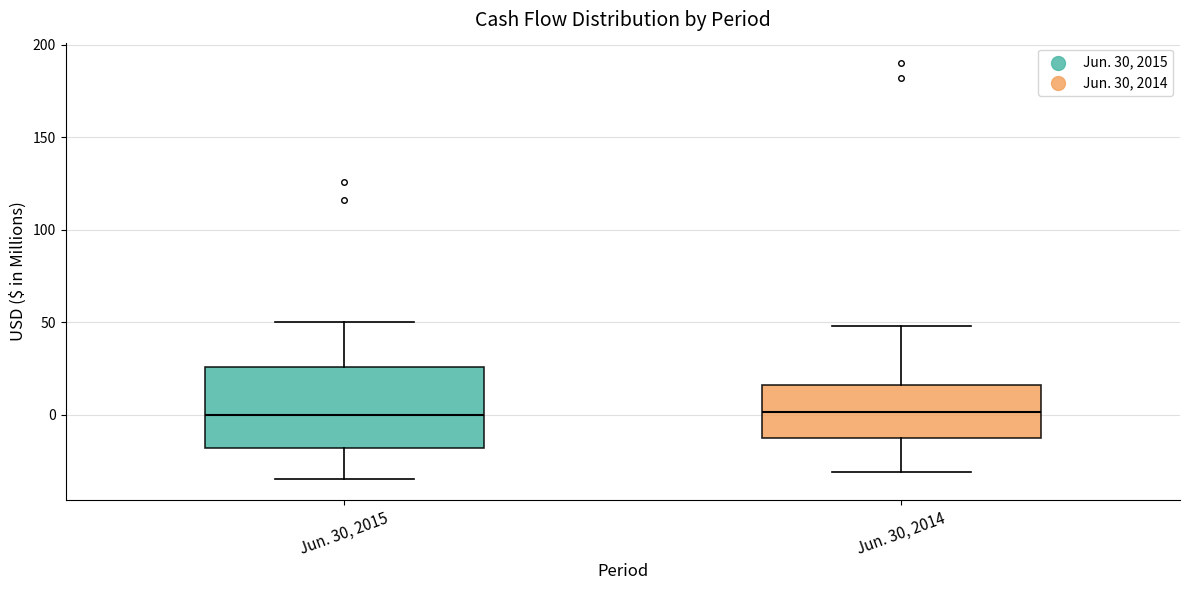

Reading left to right, transcribe this box plot: for each box, give where its median line is, the range the box spans, and where its two whiskers end, as read against the y-axis. The values are not printed on the chart, so give them approximately, as read against the axis.

Jun. 30, 2015: median 0, box -20 to 25, whiskers -35 to 50
Jun. 30, 2014: median 0, box -10 to 15, whiskers -30 to 50